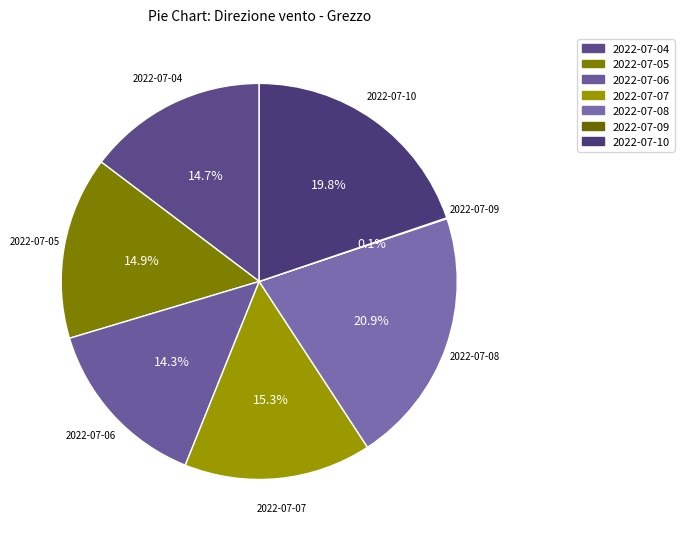

Which category has the biggest portion of the pie?

2022-07-08